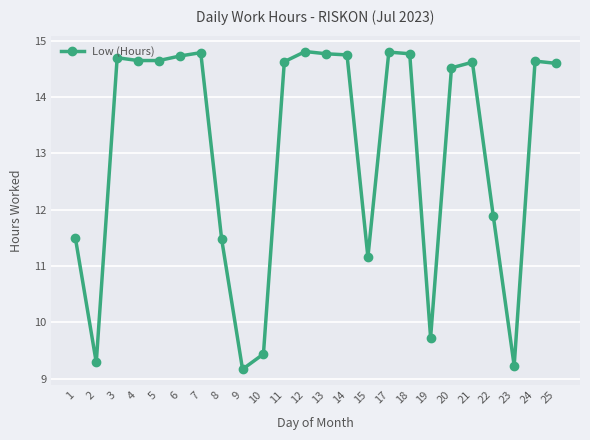

Count the number of categories in the chart.

24